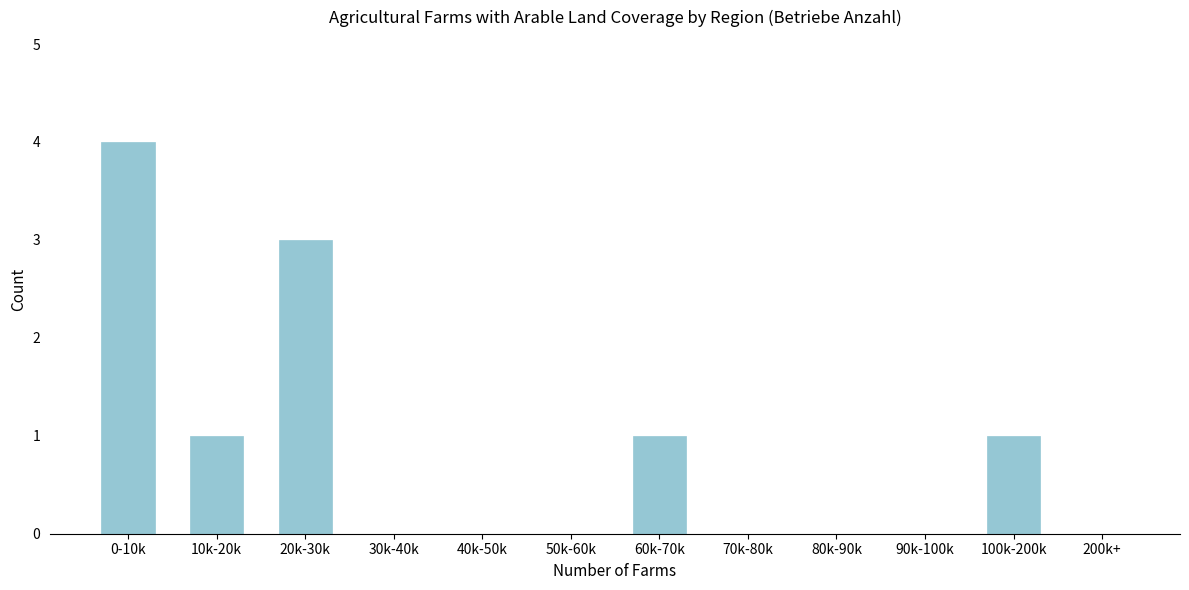

Reading right to left, extract all data points from this chart.

200k+=0	100k-200k=1	90k-100k=0	80k-90k=0	70k-80k=0	60k-70k=1	50k-60k=0	40k-50k=0	30k-40k=0	20k-30k=3	10k-20k=1	0-10k=4